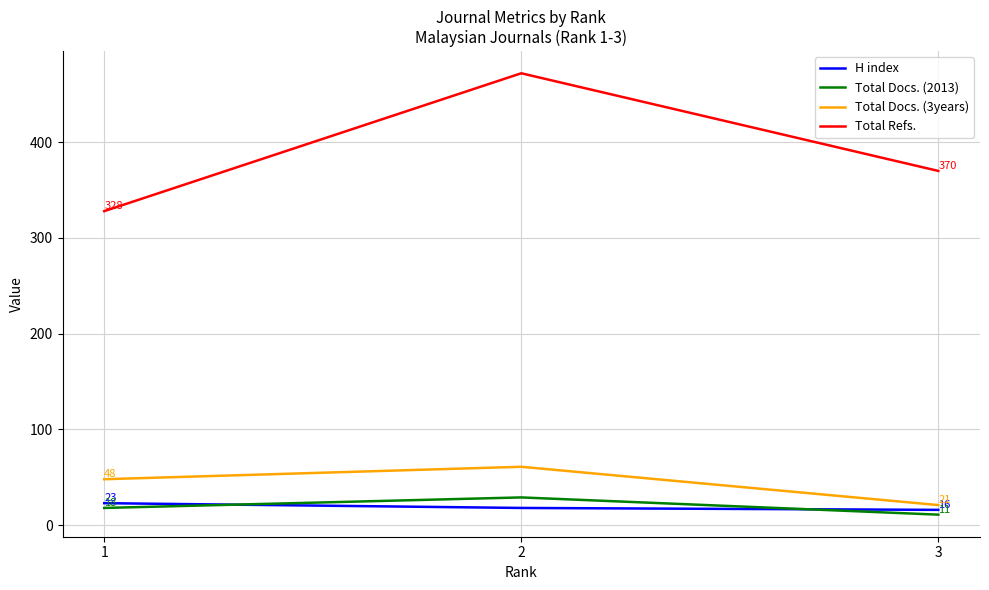

The Total Refs. series shows 158 at 3. True or false?

False